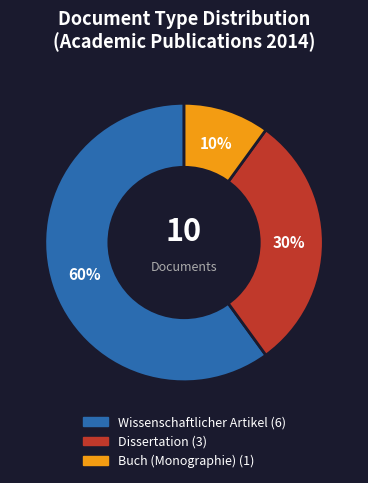

Is there a majority slice in this chart?

Yes